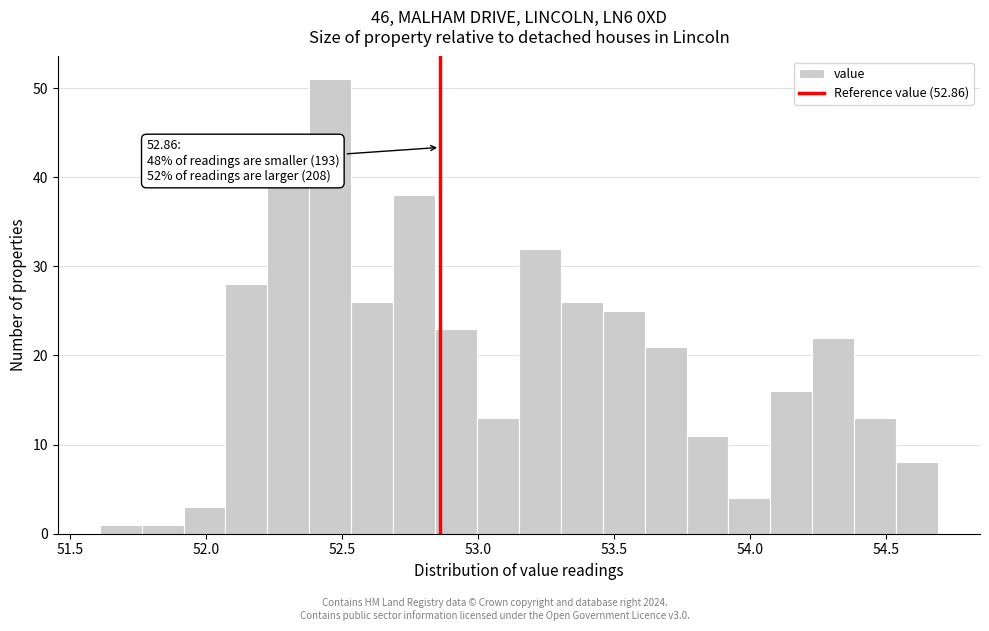

Around what value on the x-axis is the tallest bar? Give the approximate position of its centre, as read against the axis.

52.45